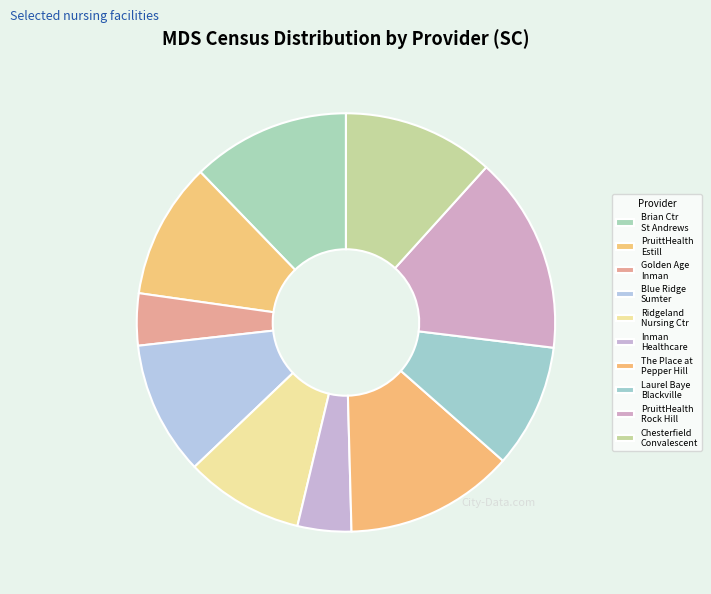

Which slice is the largest?

PruittHealth Rock Hill